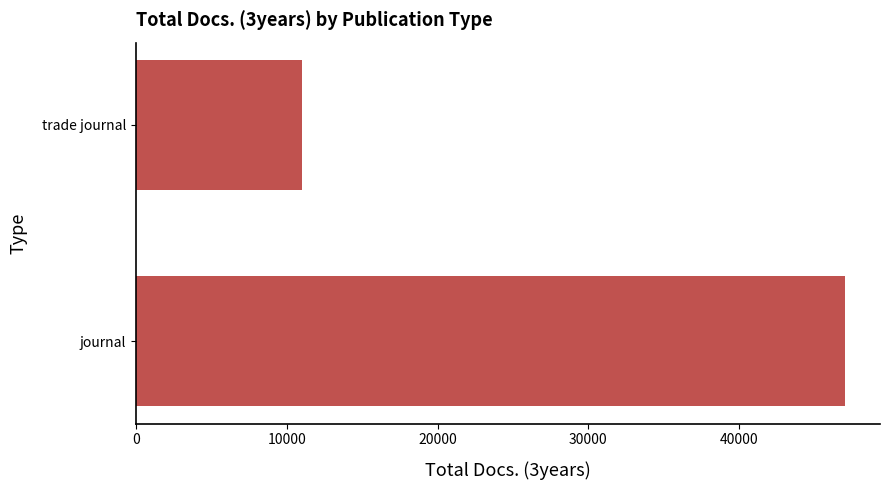

Rank the categories by value from highest to lowest.

journal, trade journal